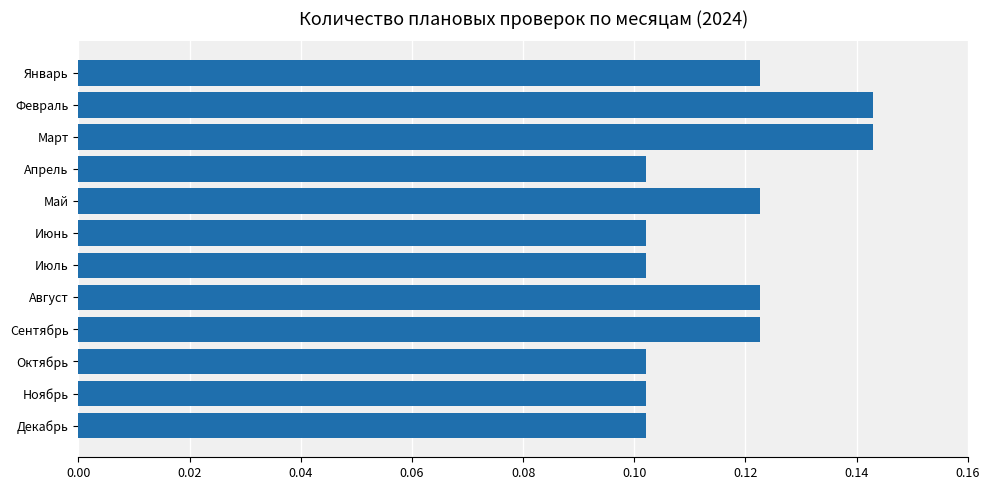

Is it true that the value at Август is 0.2?

False